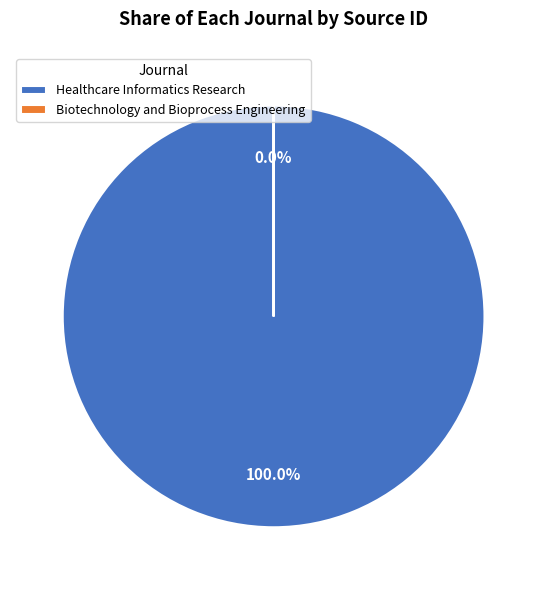

To the nearest percent, what is the average slice percentage?

50%